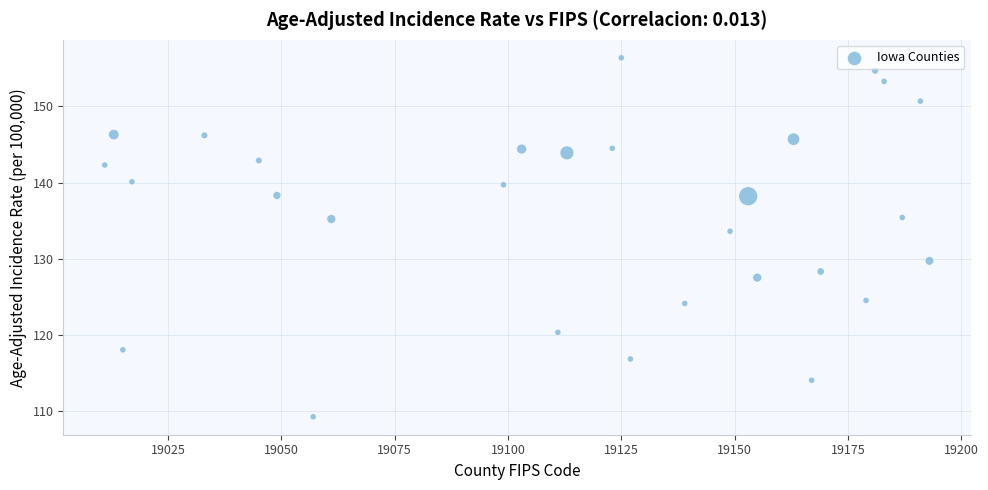

What Y value in the scatter plot is closest to 132?

133.6